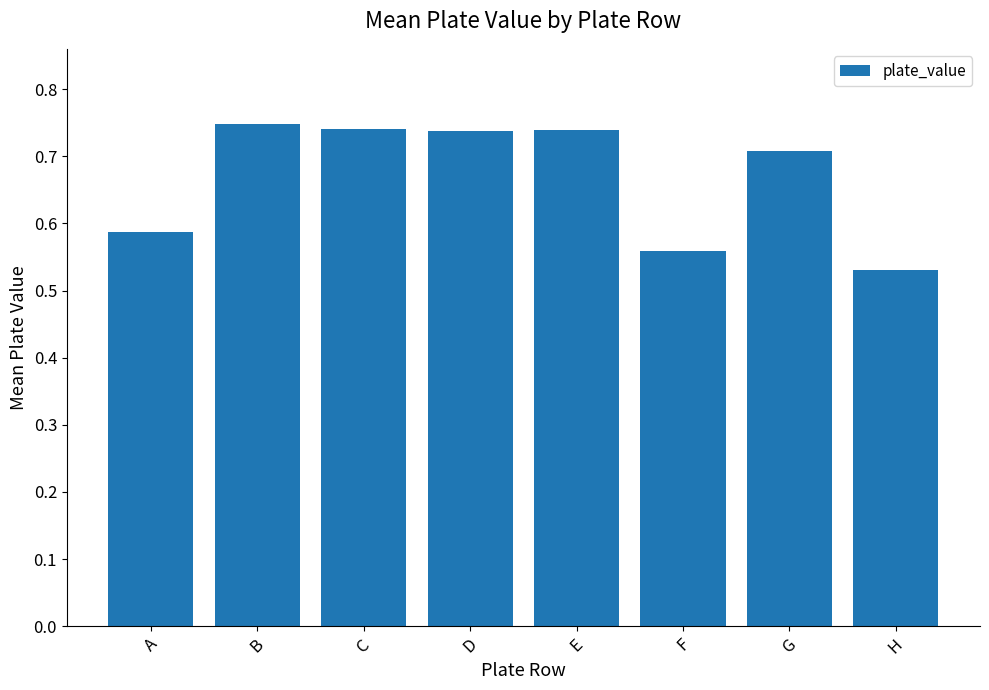

Is it true that the value at E is 0.7?

True